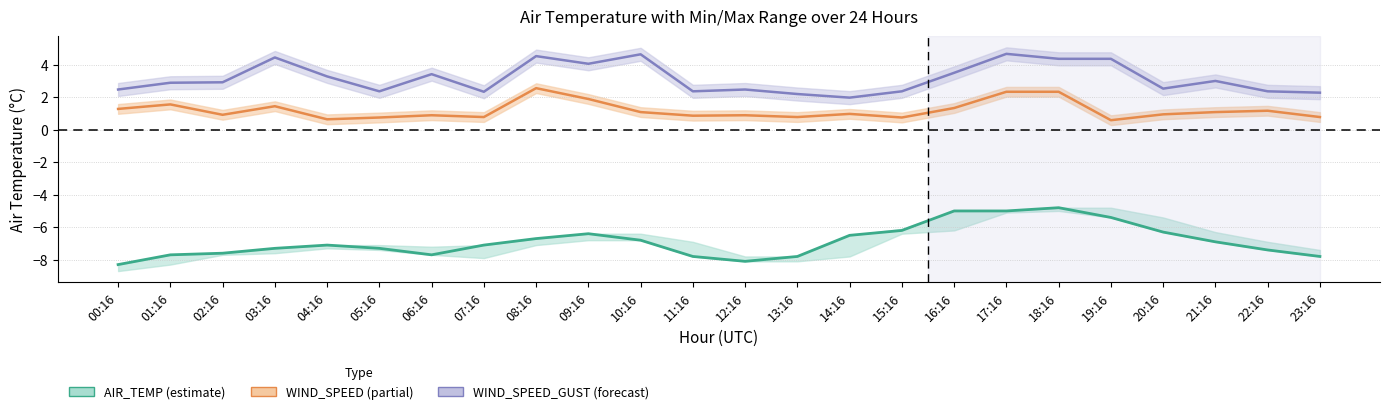

Is the value of AIR_TEMP at 13:16 greater than the value of WIND_SPEED at 16:16?

No